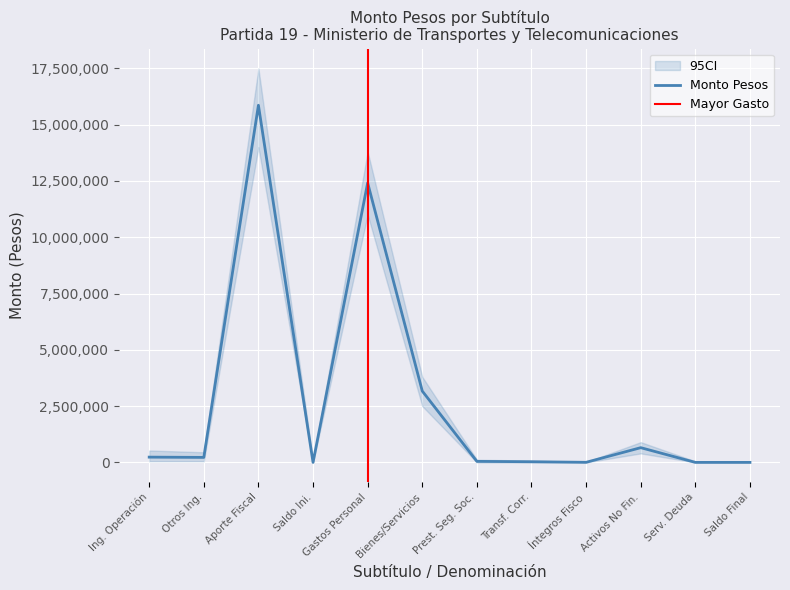

What is the approximate value at Ing. Operación?

234404